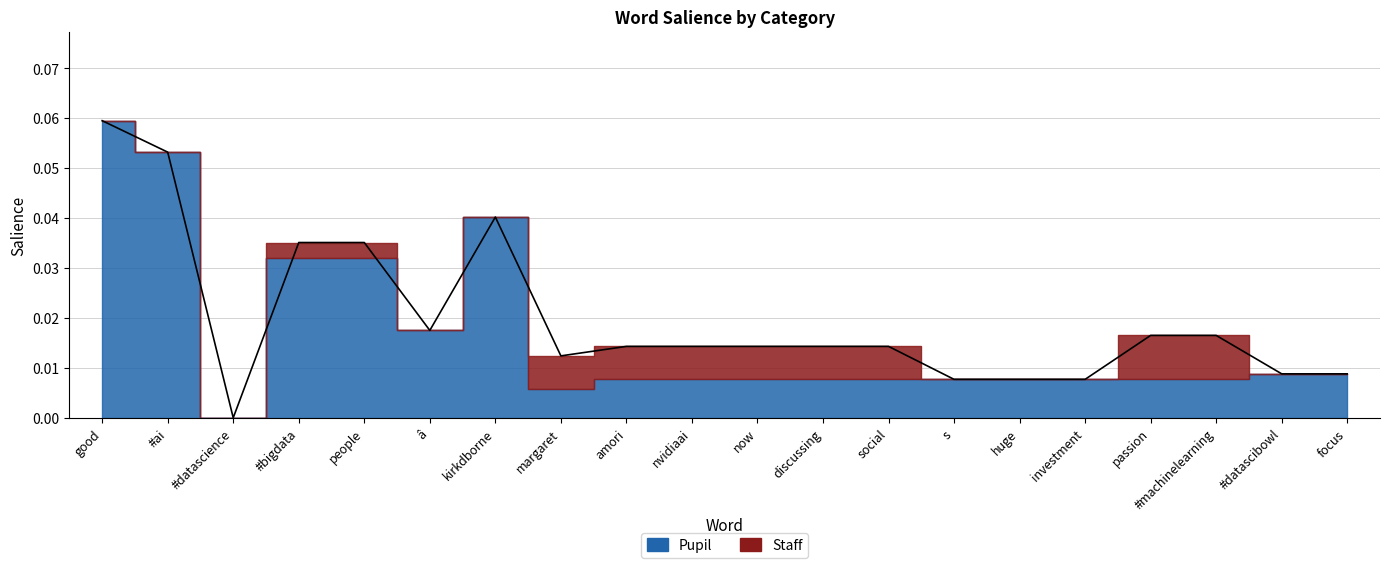

How many intersections are there between Pupil and Staff?

4